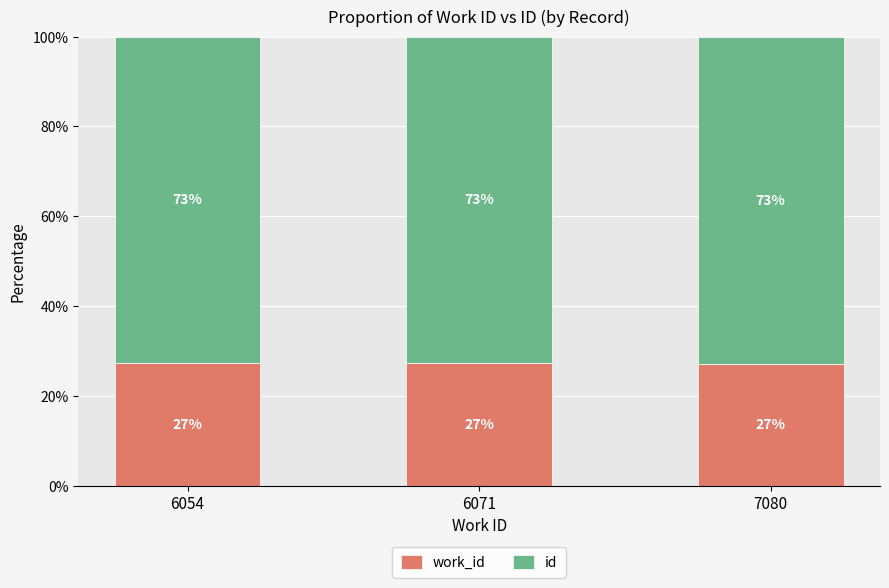

What is the total value across all series at 7080?

100.0